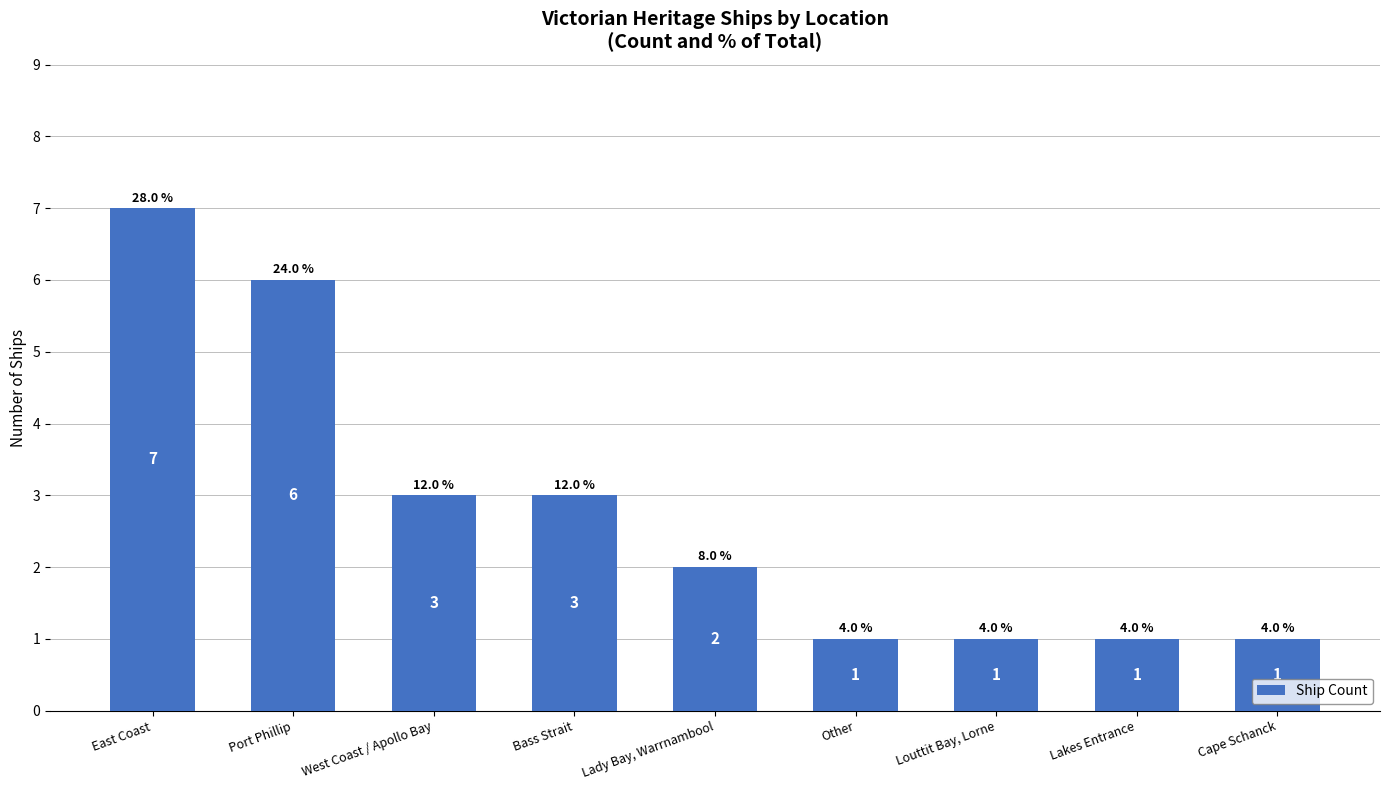

Does the chart contain stacked bars?

No